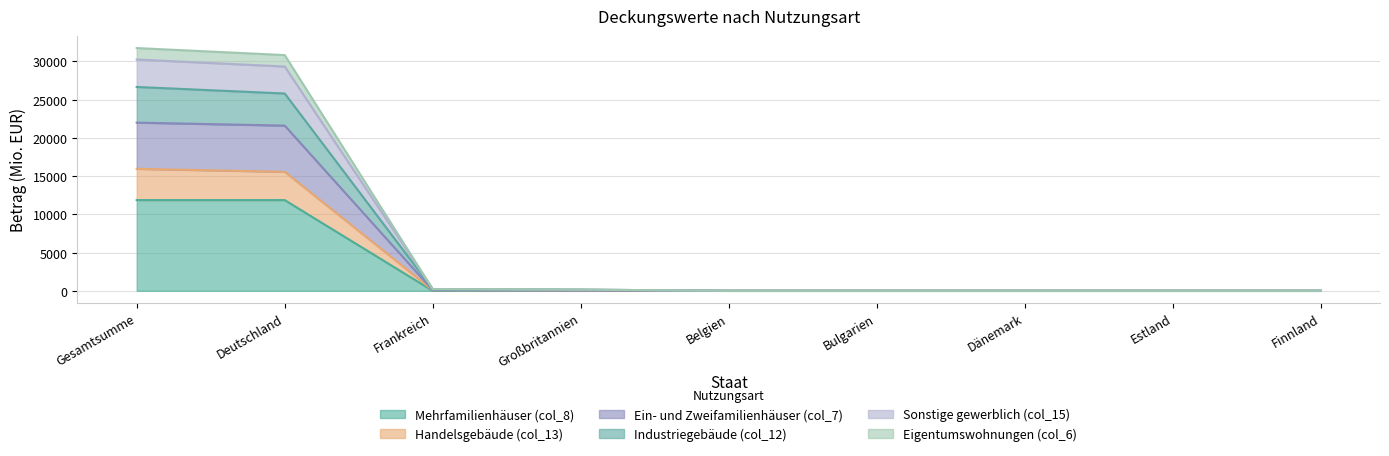

Is the value of Handelsgebäude (col_13) at Deutschland greater than the value of Industriegebäude (col_12) at Großbritannien?

Yes